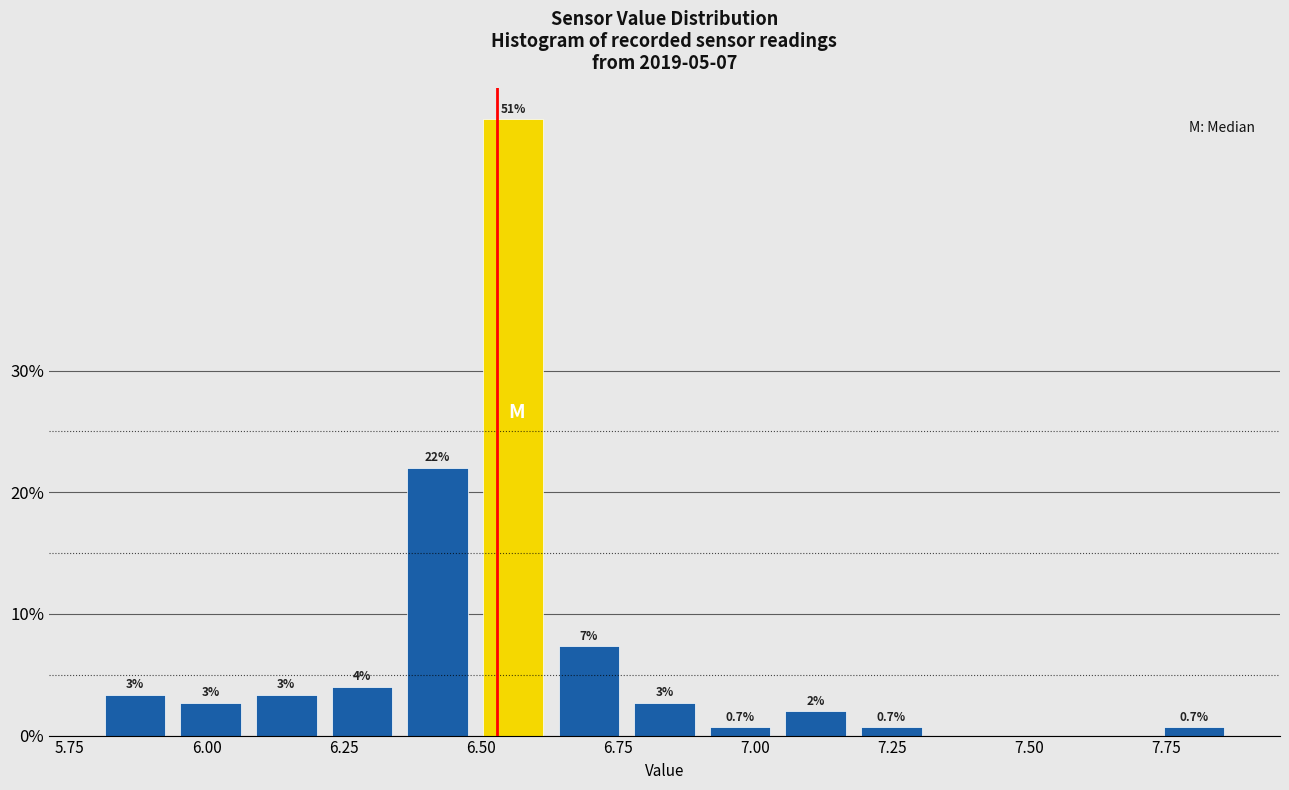

Around what value on the x-axis is the tallest bar? Give the approximate position of its centre, as read against the axis.

6.55